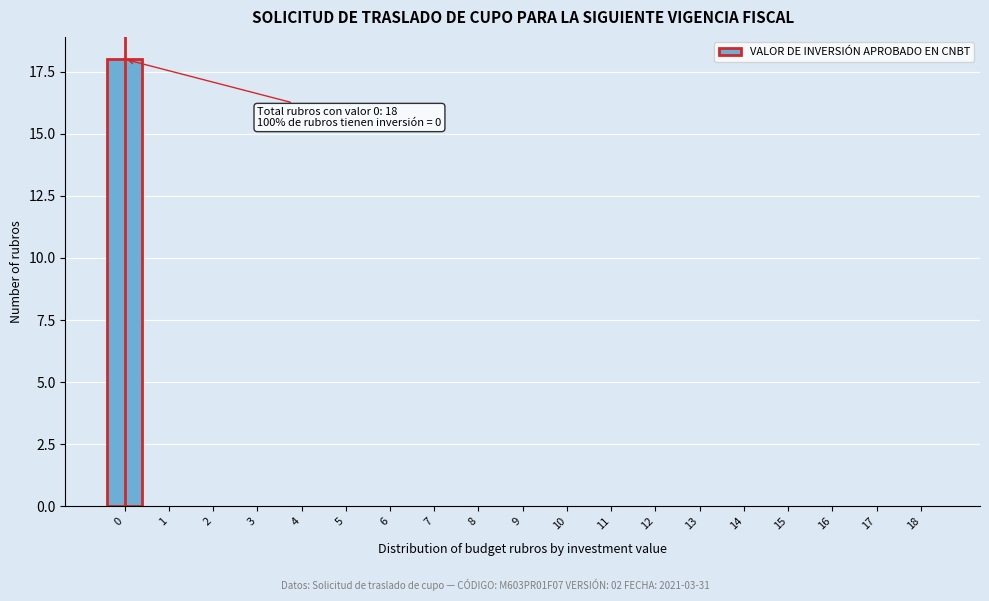

Reading left to right, list all the values displayed in this chart.

0=18	1=0	2=0	3=0	4=0	5=0	6=0	7=0	8=0	9=0	10=0	11=0	12=0	13=0	14=0	15=0	16=0	17=0	18=0